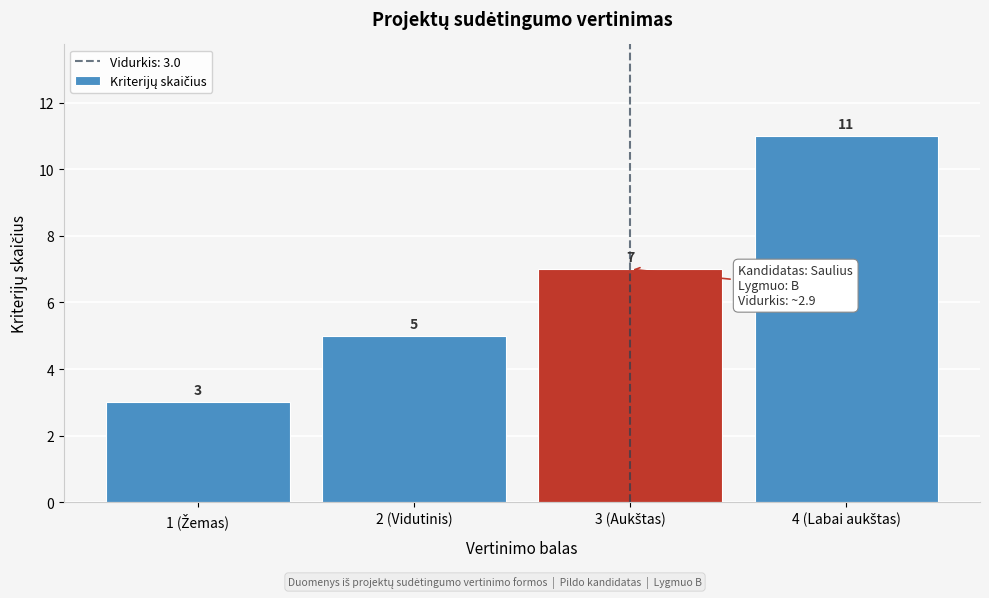

Reading left to right, list all the values displayed in this chart.

3	5	7	11